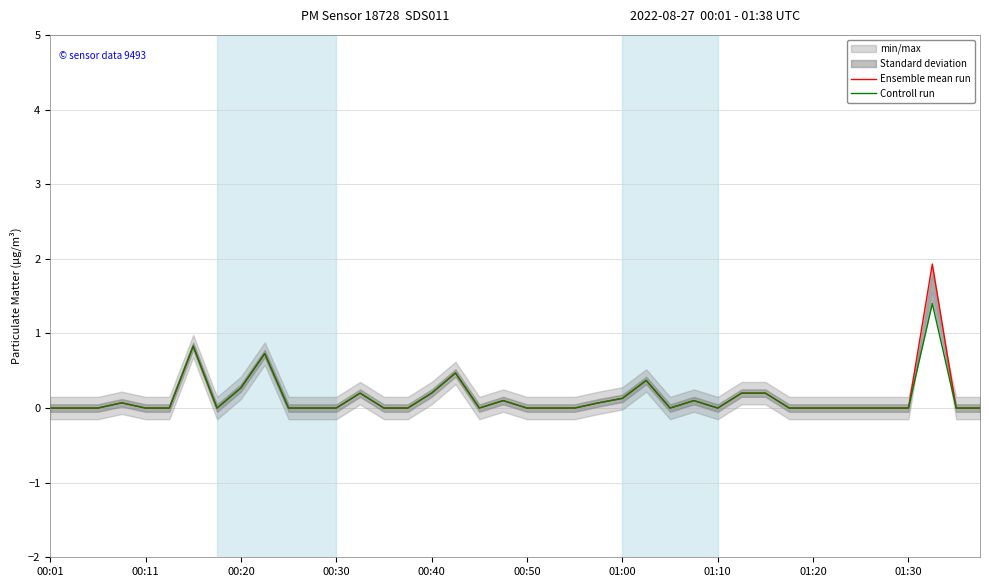

True or false: Controll run has more than 1 points higher than both neighbors.

True